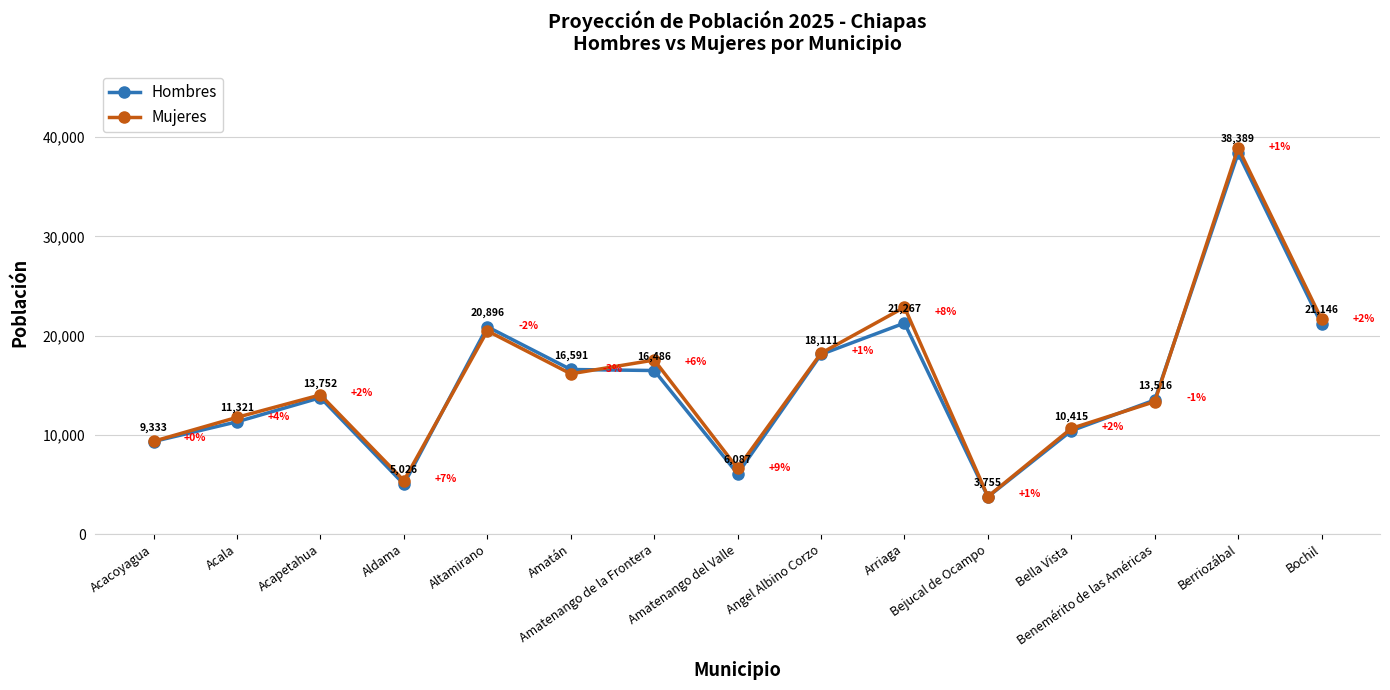

Which category has the highest value in the Hombres series?

Berriozábal